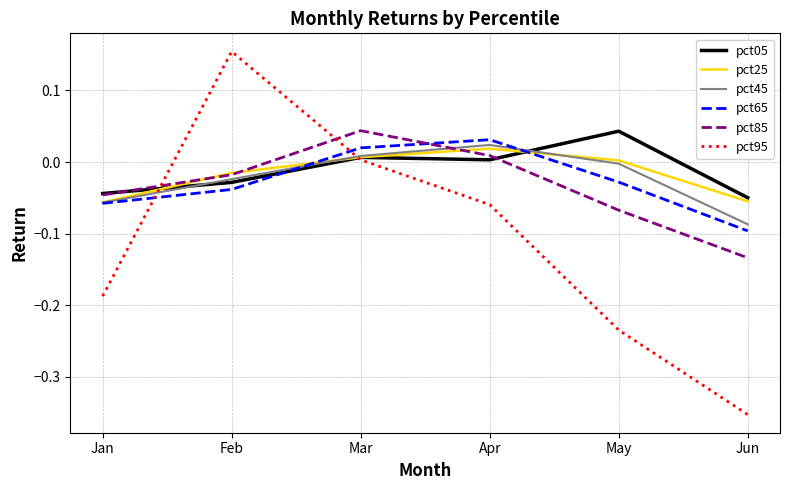

Is the value of pct65 at Mar greater than the value of pct45 at Mar?

Yes